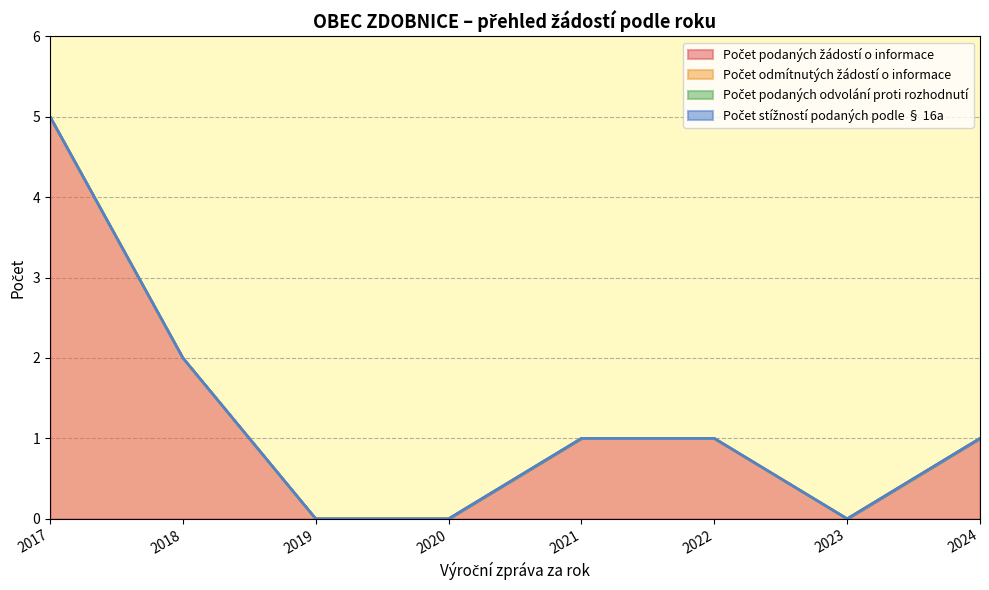

In Počet podaných žádostí o informace, how many points are lower than both neighbors (excluding endpoints)?

1